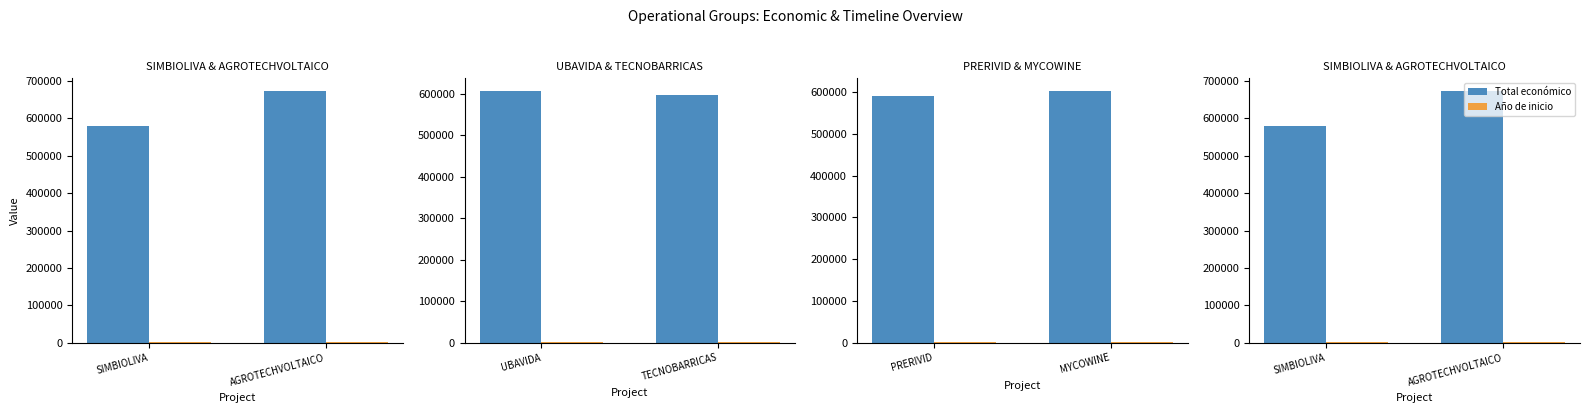

What is the difference between the maximum and minimum values in the Total económico series?

93655